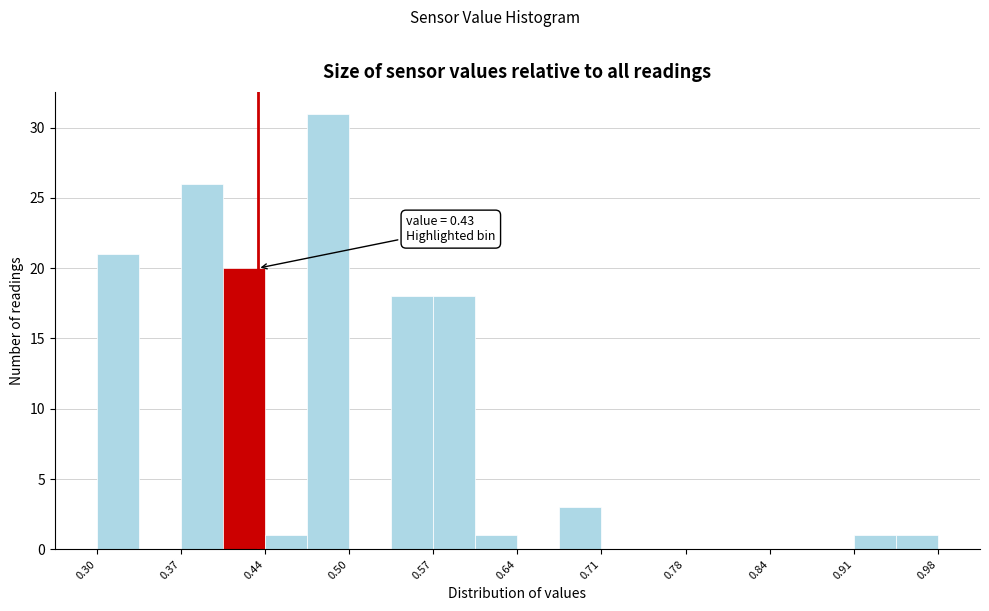

Read against the x-axis, roughly where is the centre of the tallest bar?

0.49